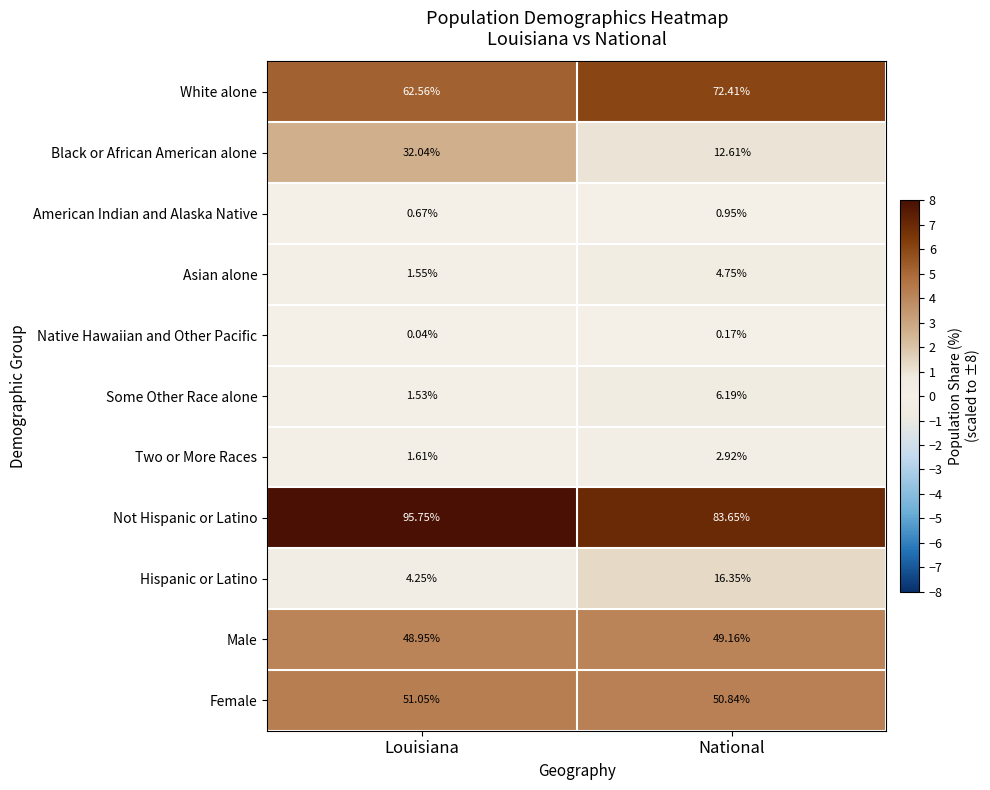

Which series has the largest range (max minus min)?

Black or African American alone